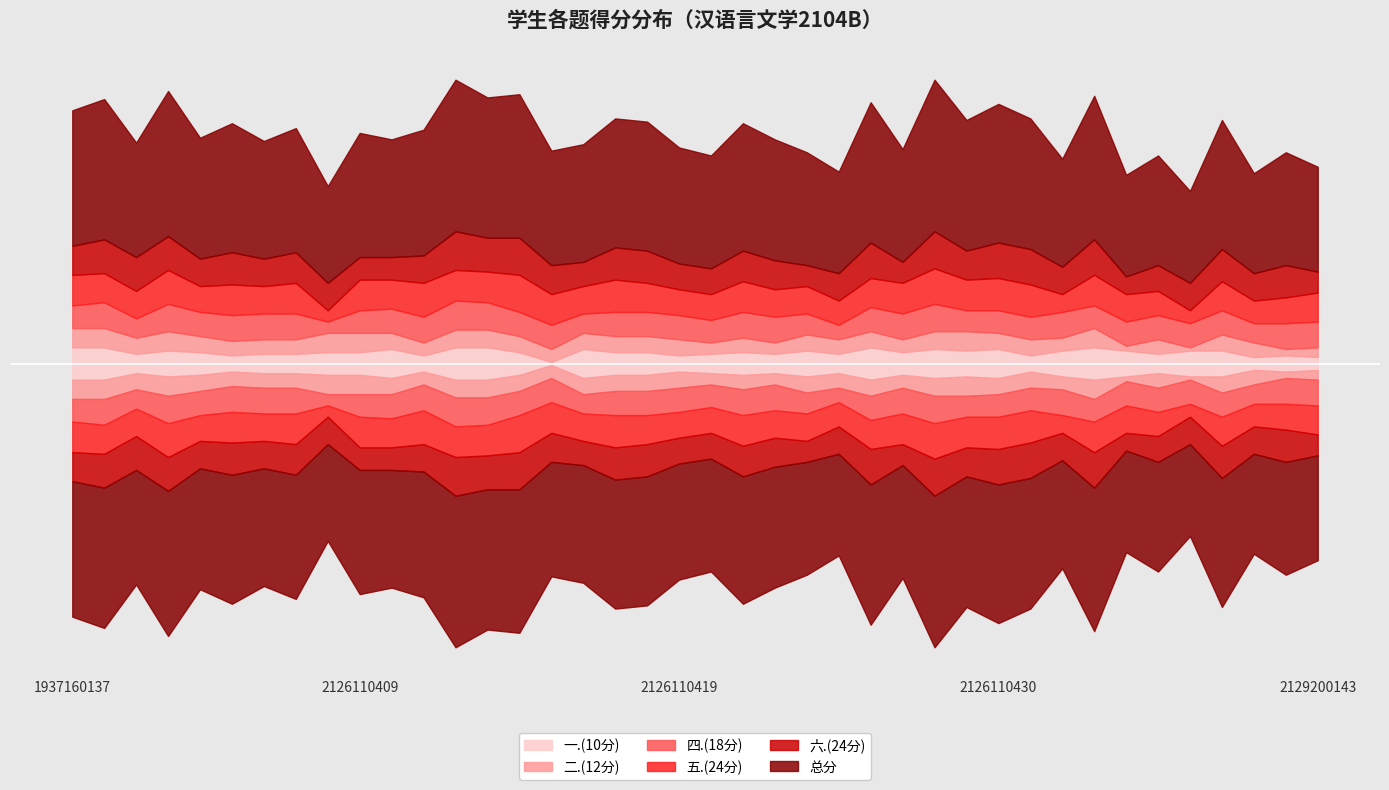

What are all the series names shown in the legend?

一.(10分), 二.(12分), 四.(18分), 五.(24分), 六.(24分), 总分